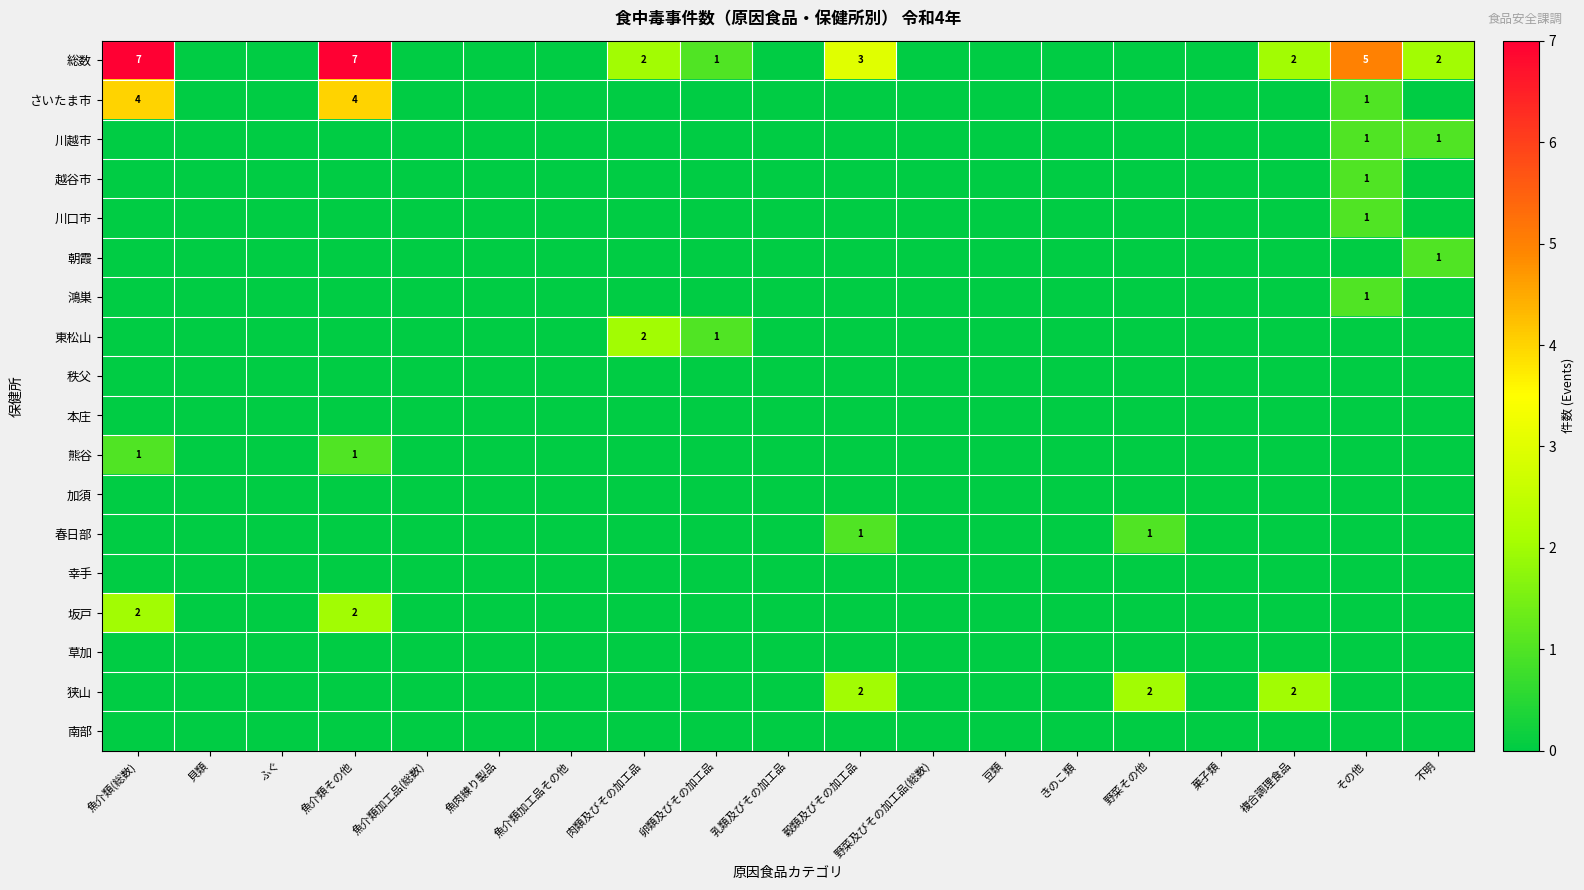

True or false: さいたま市 has a value of 1 at その他.

True